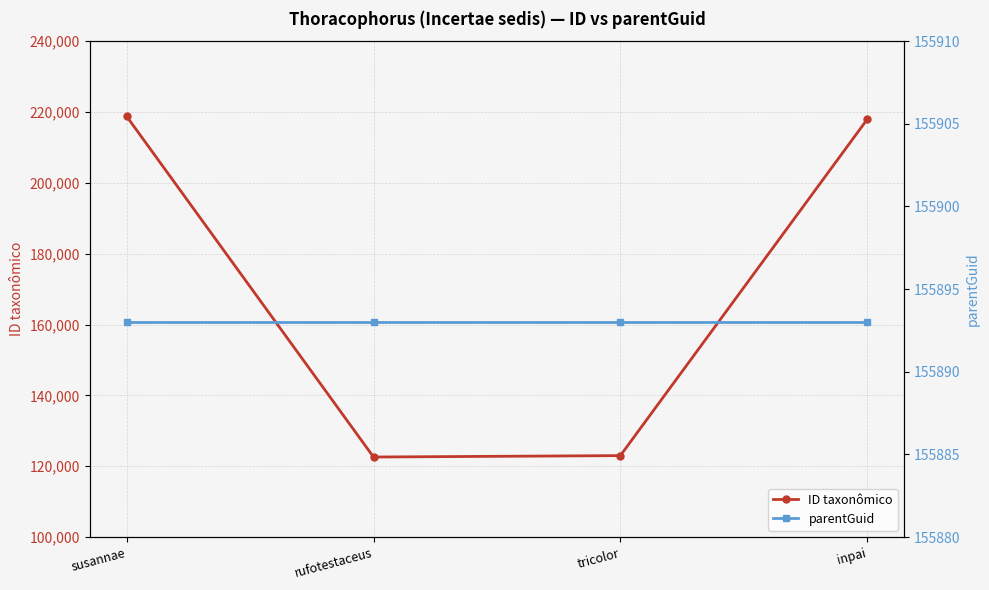

True or false: parentGuid has more than 1 interior local peaks.

False